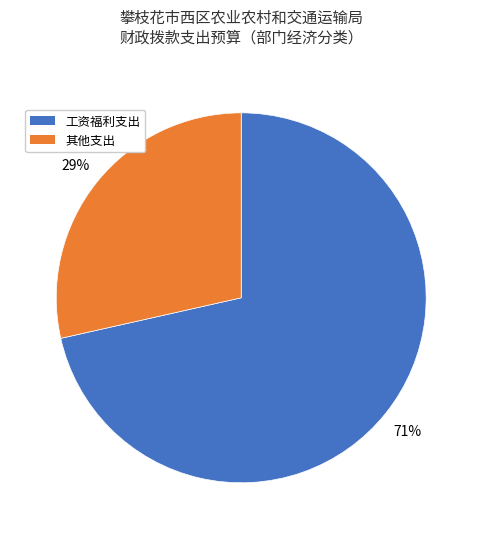

How many segments does this pie chart have?

2